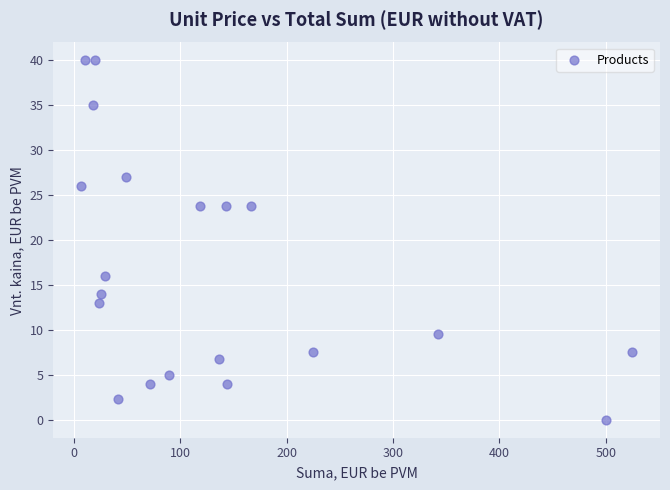

What is the range of X values (max minus min)?

518.5